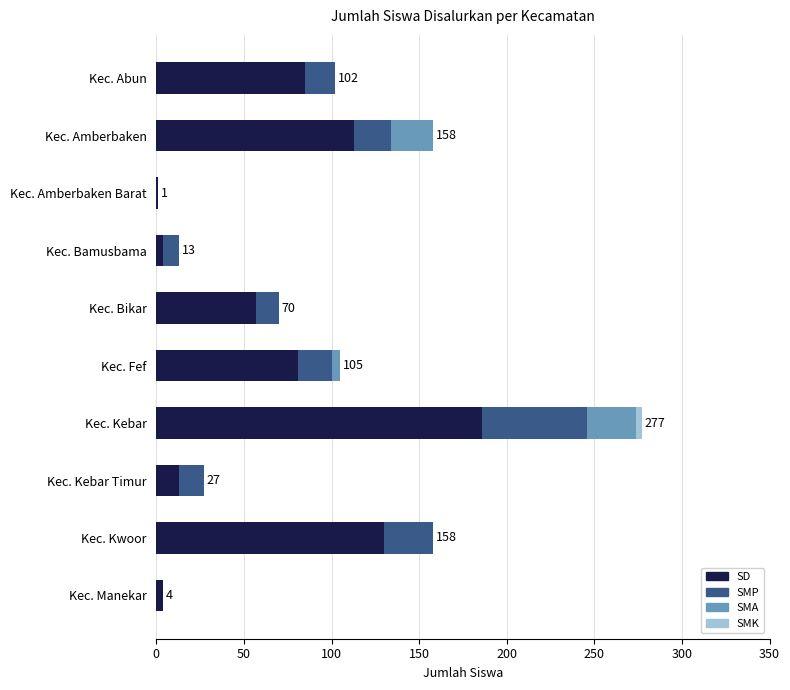

At which category is the sum across all series the highest?

Kec. Kebar